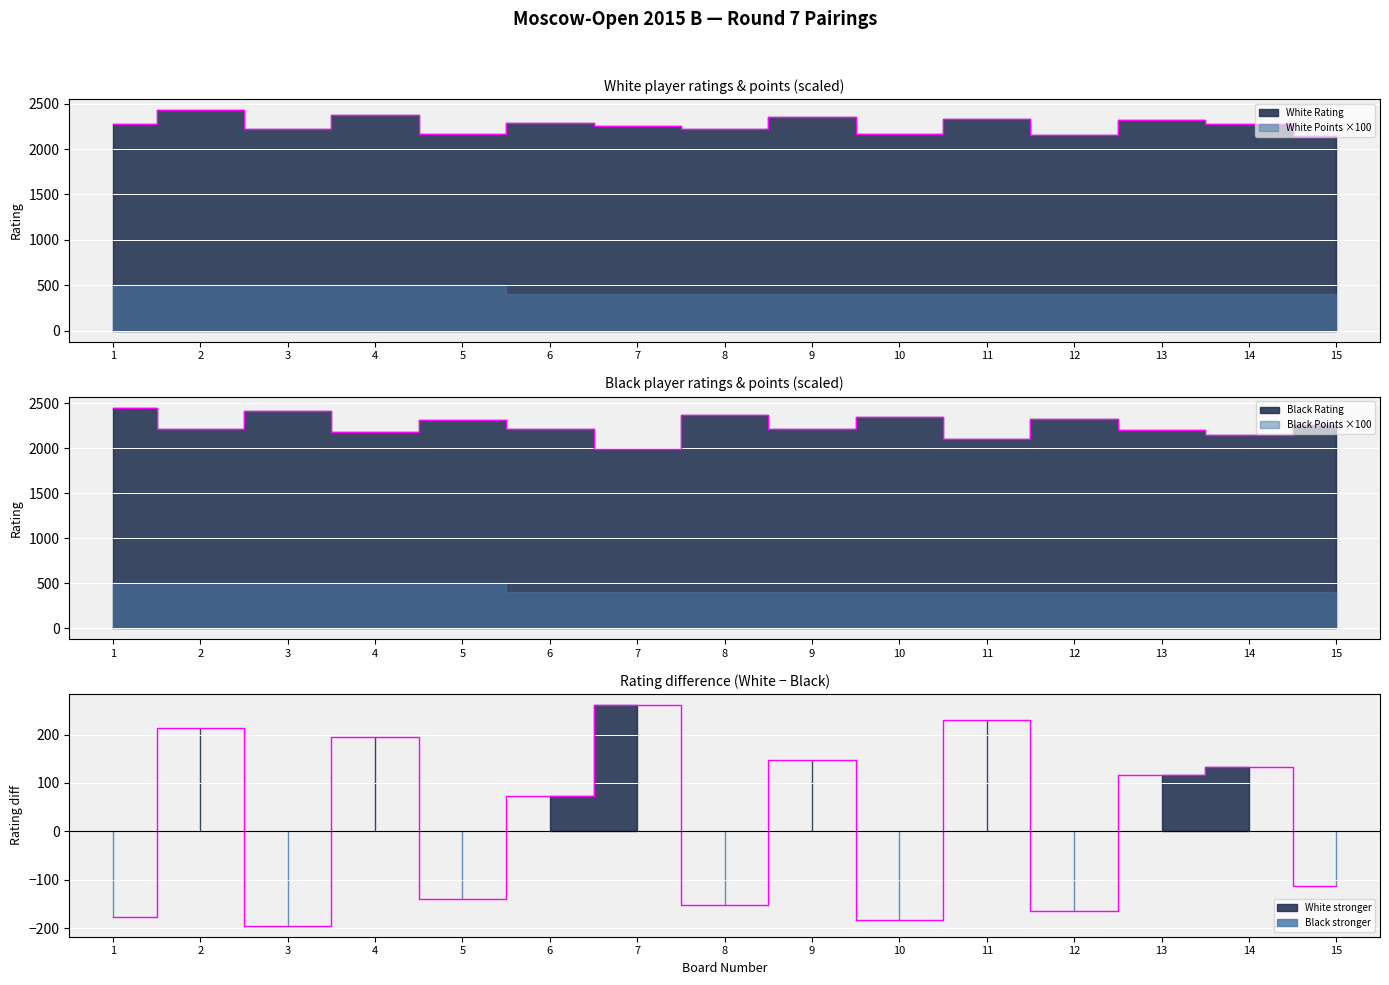

True or false: Black Rating and White Rating cross at least once.

True